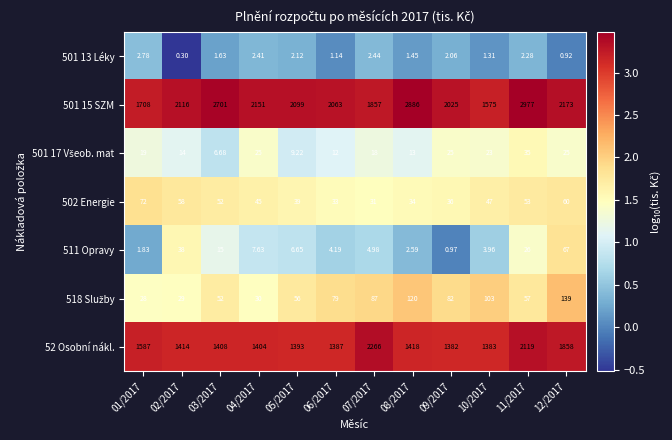

Is the value of 511 Opravy at 05/2017 greater than the value of 52 Osobní nákl. at 04/2017?

No